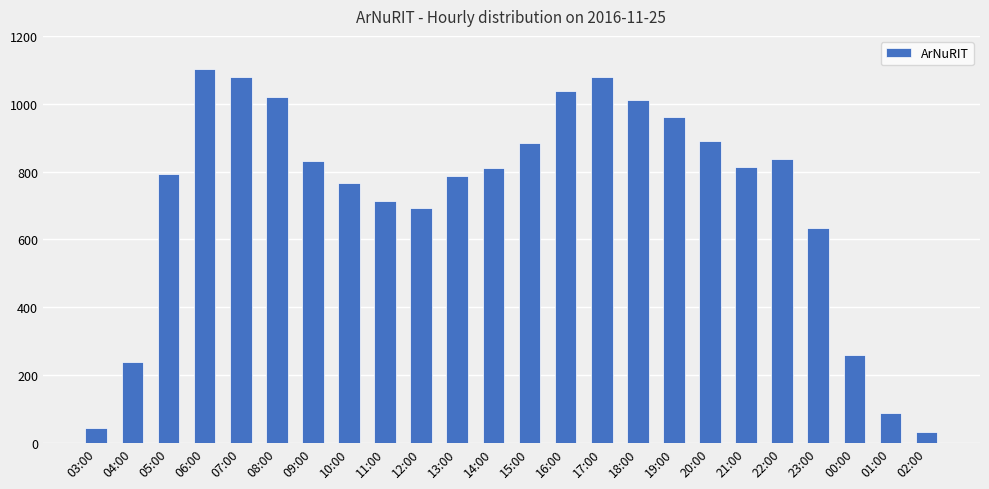

What is the change in value from 05:00 to 06:00?

+309